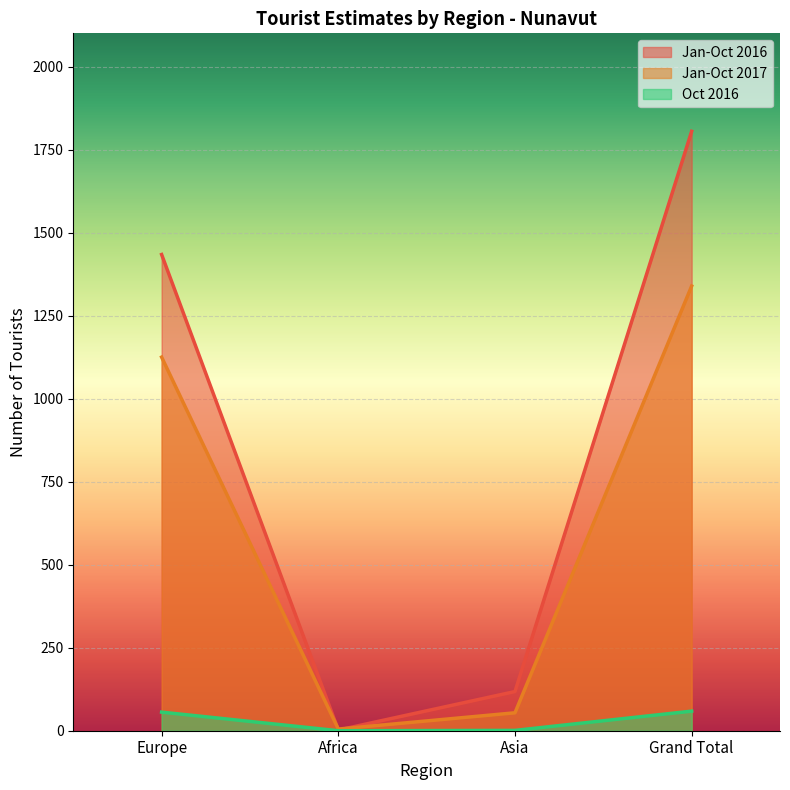

True or false: Oct 2016 has more than 1 points higher than both neighbors.

False